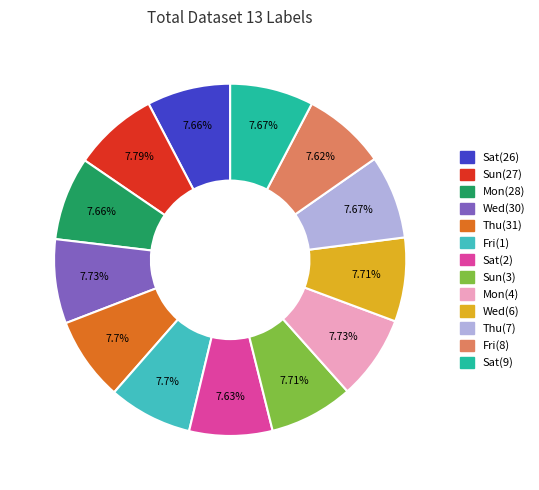

Is there any slice that represents more than half of the pie?

No